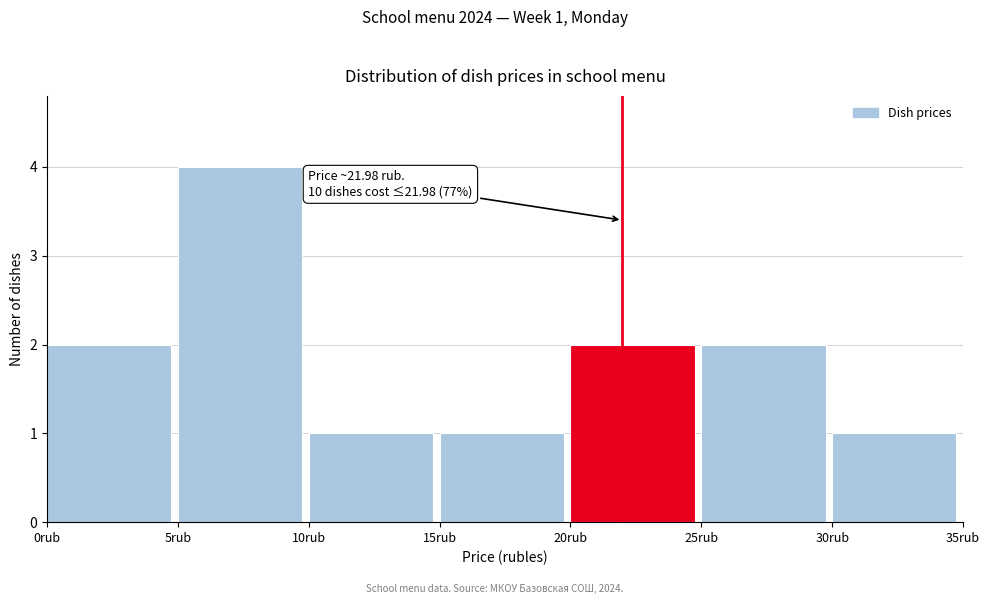

Over which range of the x-axis is the bar tallest?

5 to 10